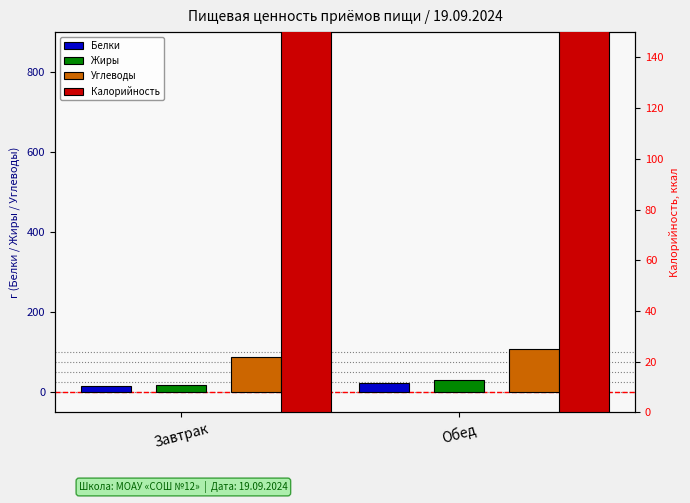

What is the lowest value of the Углеводы series?

88.6